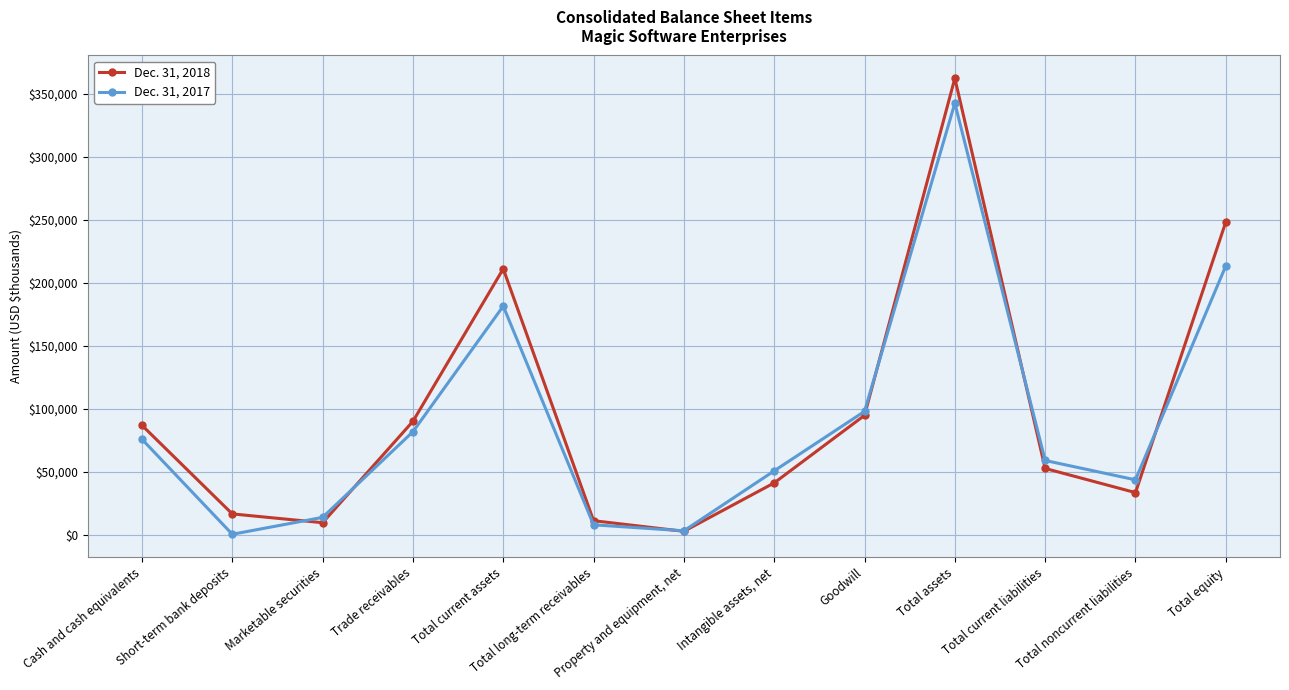

What value does the Dec. 31, 2017 series have at Intangible assets, net?

51011